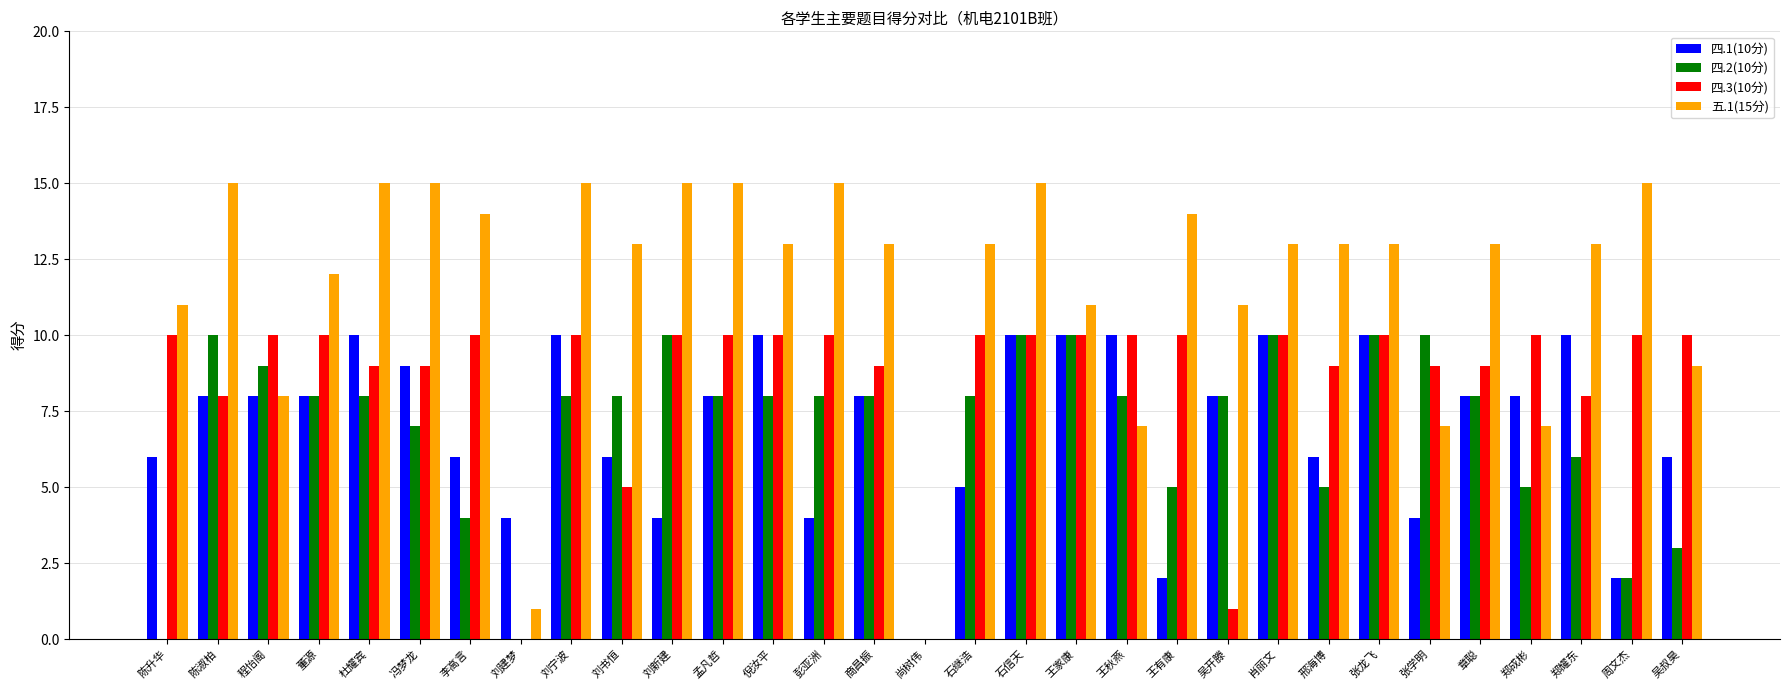

Which series changed the most between 王秋燕 and 肖丽文?

五.1(15分)